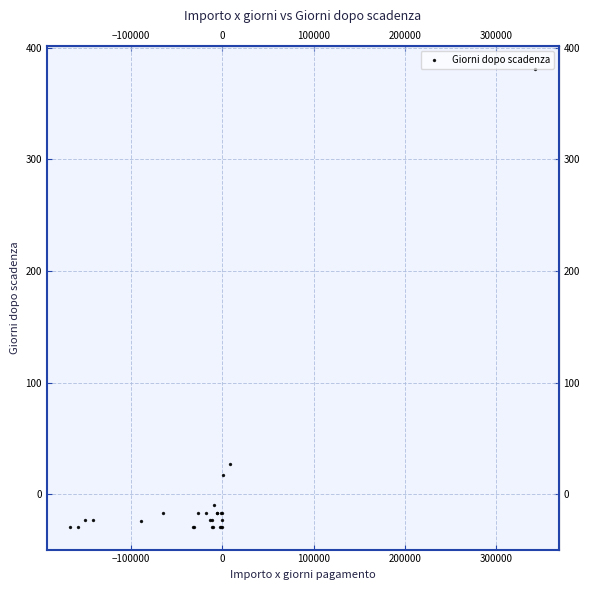

What Y value in the scatter plot is closest to 176?

27